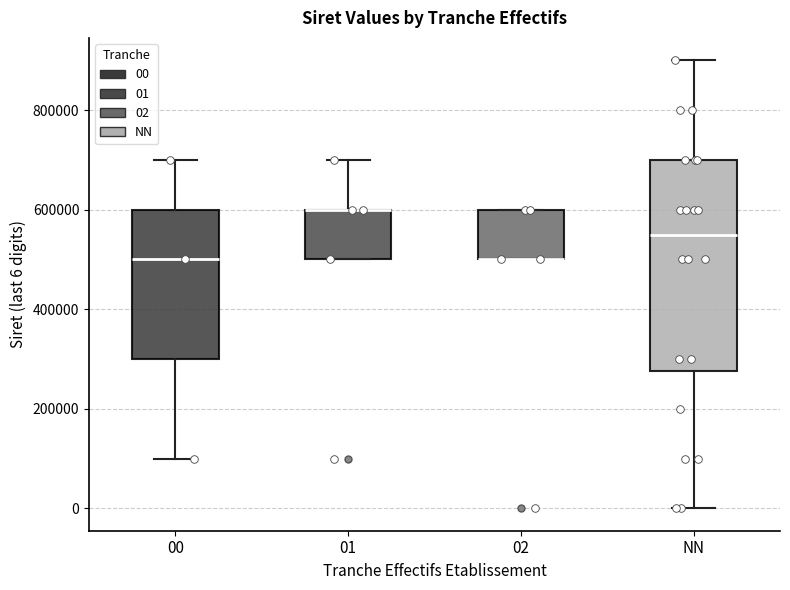

Reading left to right, read every box against the y-axis: the position of its median line, the range the box covers, and the ends of its whiskers. The values are not printed on the chart, so give them approximately, as read against the axis.

00: median 500000, box 300000 to 600000, whiskers 100000 to 700000
01: median 600000 (drawn on the box's upper edge), box 500000 to 600000, whiskers 500000 to 700000
02: median 500000 (drawn on the box's lower edge), box 500000 to 600000, whiskers 500000 to 600000
NN: median 560000, box 280000 to 700000, whiskers 0 to 900000